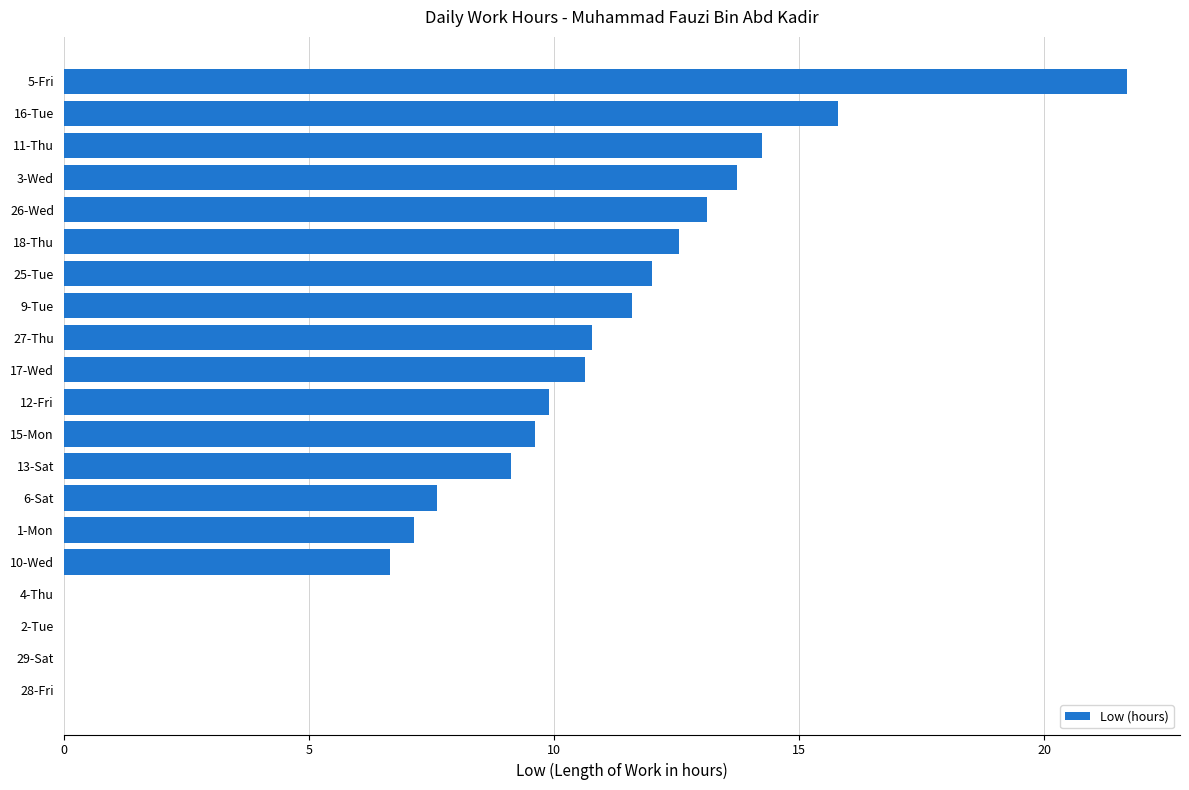

Count the number of categories in the chart.

20